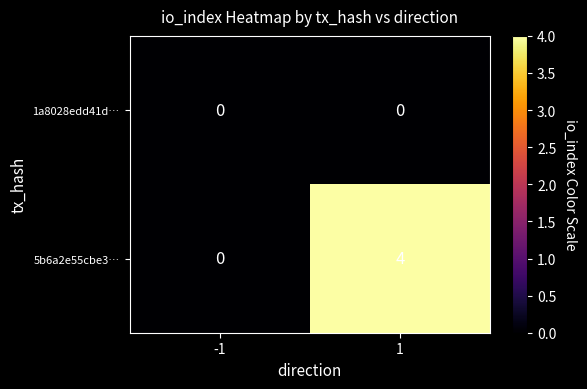

How many data points in 5b6a2e55cbe3… are less than 4?

1